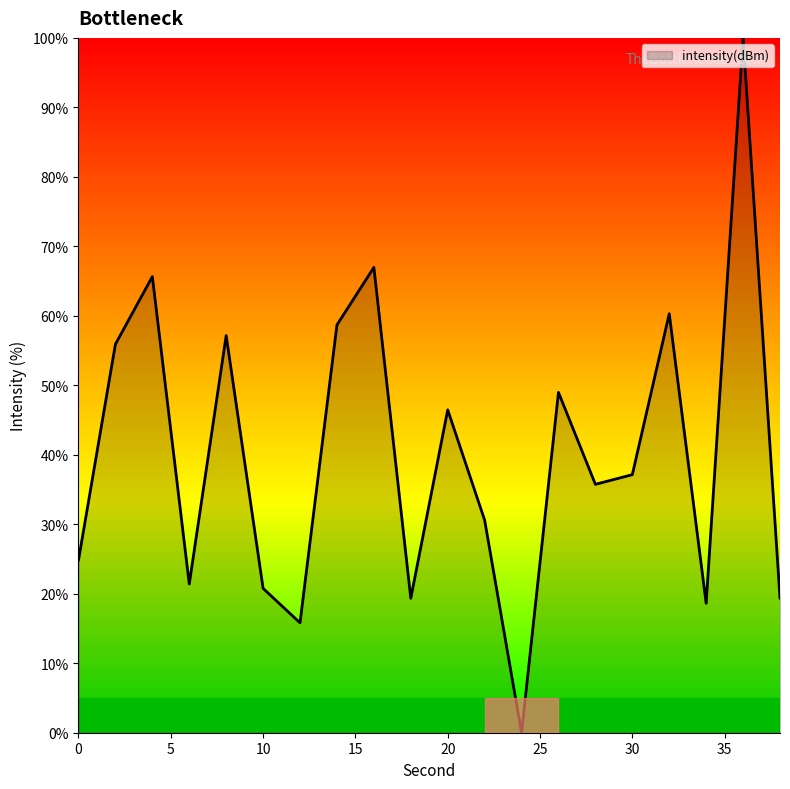

What is the greatest value displayed?

100.0